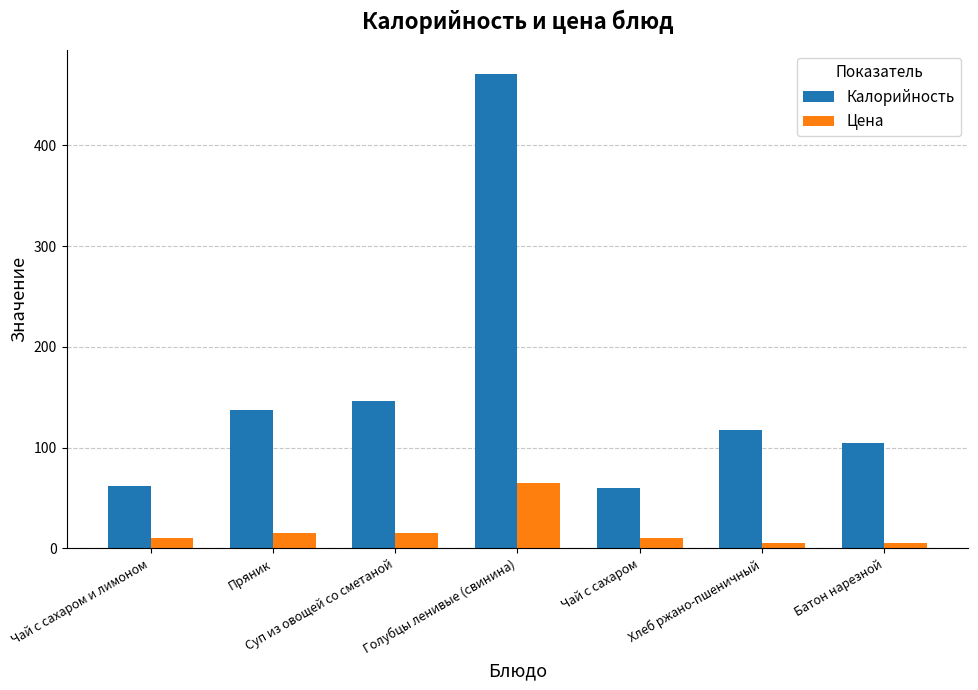

True or false: Цена has a value of 15.0 at Пряник.

True